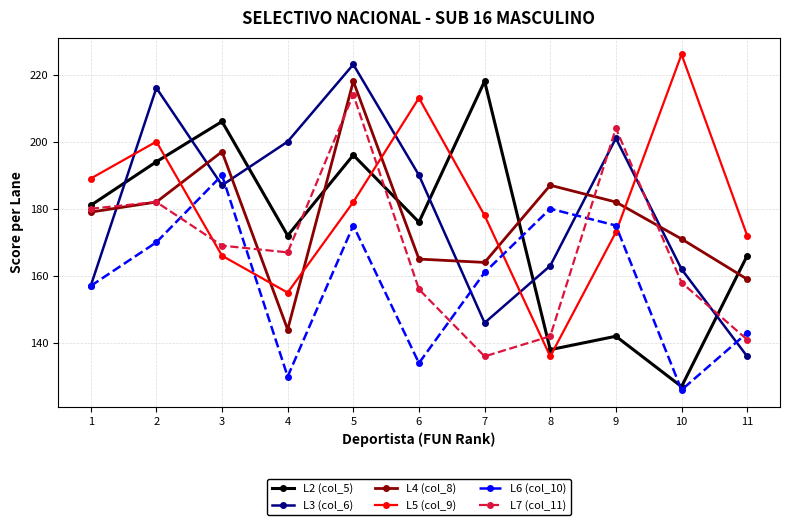

Where is L3 (col_6) nearest to the value 179?

3